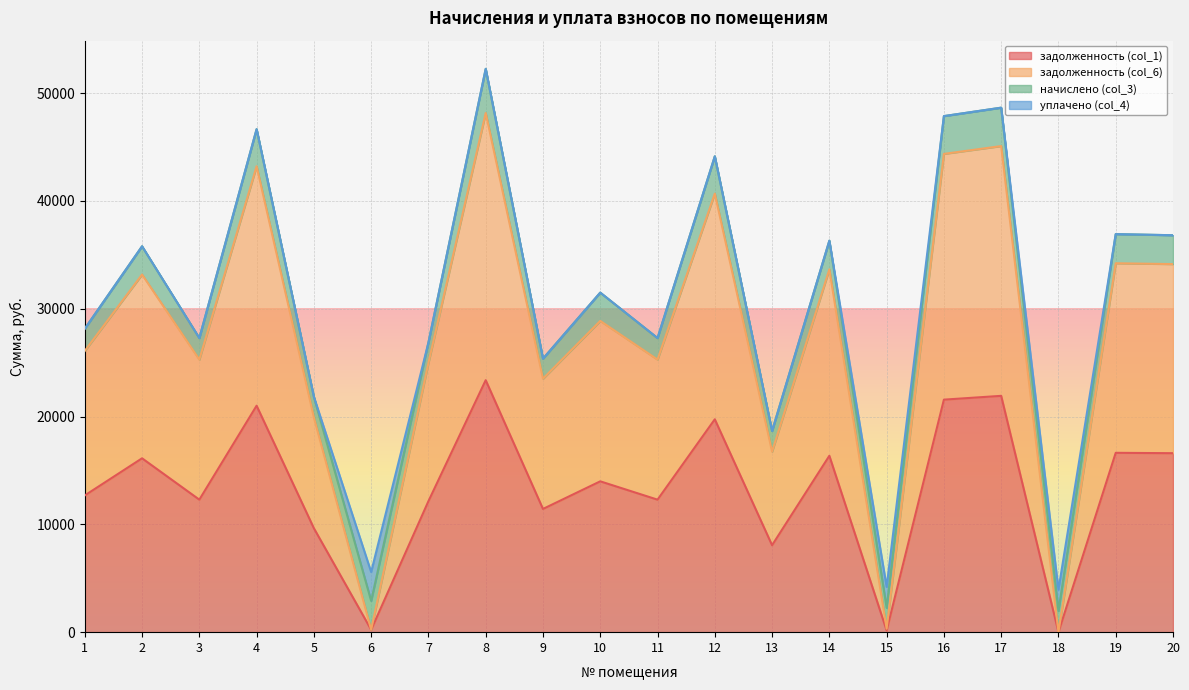

Where is the first local minimum for задолженность (col_6)?

3